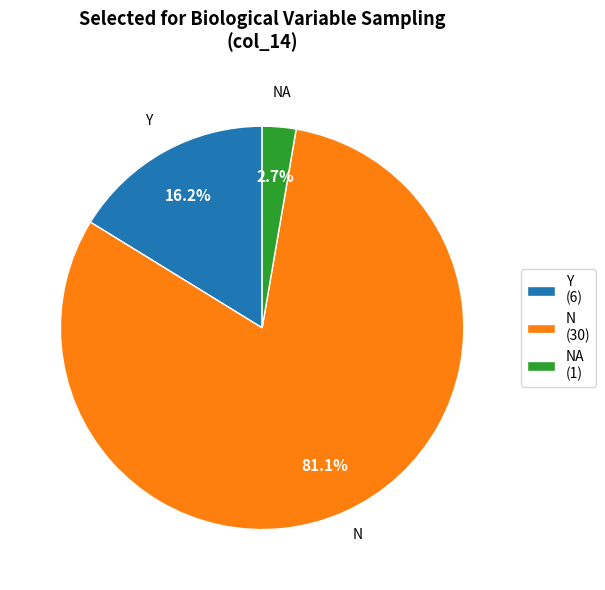

Which category has the smallest portion of the pie?

NA (1)